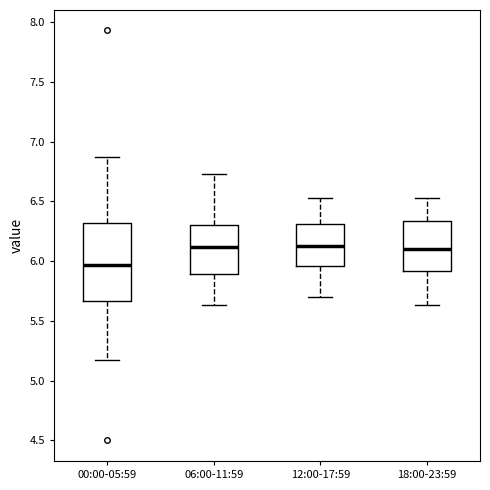

Reading left to right, transcribe this box plot: for each box, give where its median line is, the range the box spans, and where its two whiskers end, as read against the y-axis. The values are not printed on the chart, so give them approximately, as read against the axis.

00:00-05:59: median 5.95, box 5.65 to 6.30, whiskers 5.15 to 6.85
06:00-11:59: median 6.10, box 5.90 to 6.30, whiskers 5.65 to 6.75
12:00-17:59: median 6.15, box 5.95 to 6.30, whiskers 5.70 to 6.55
18:00-23:59: median 6.10, box 5.90 to 6.35, whiskers 5.65 to 6.55